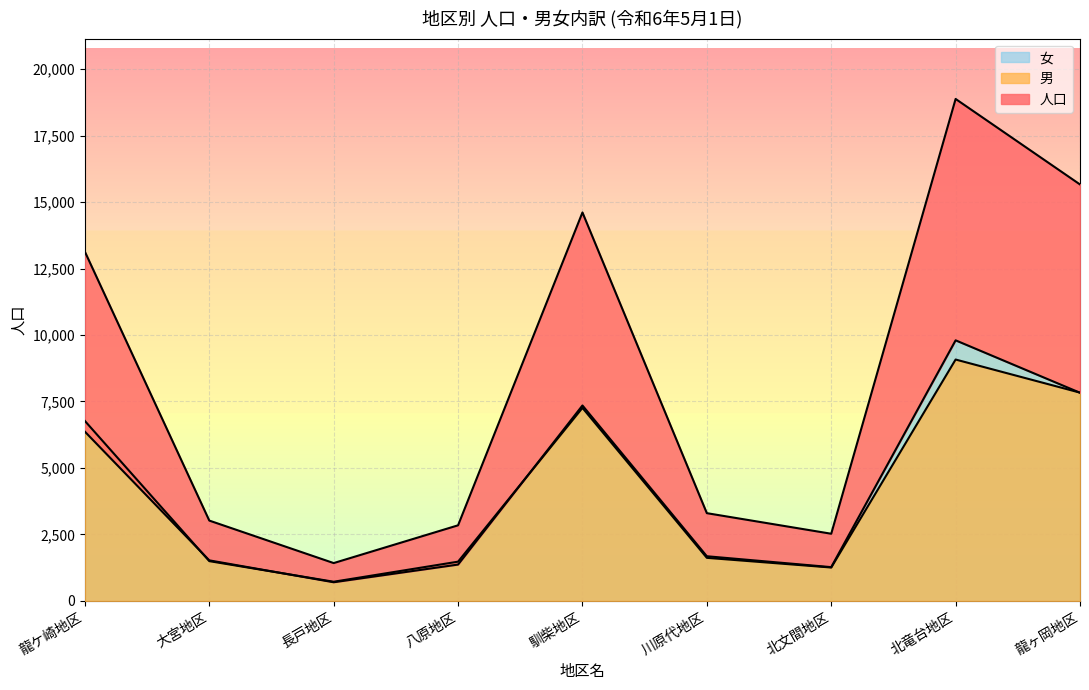

How many values in the 男 series are below 1620?

4